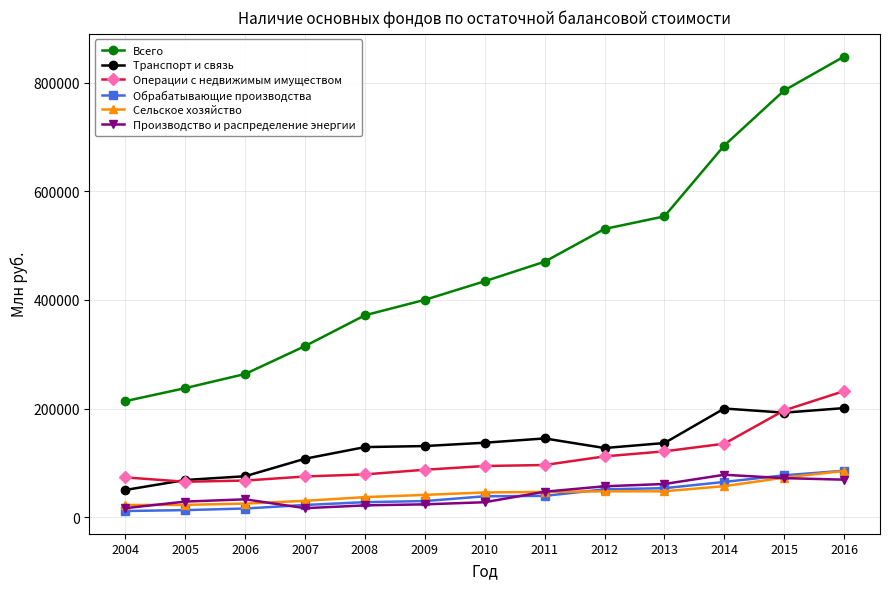

What is the value of the Сельское хозяйство point at the 4th from the left?

30118